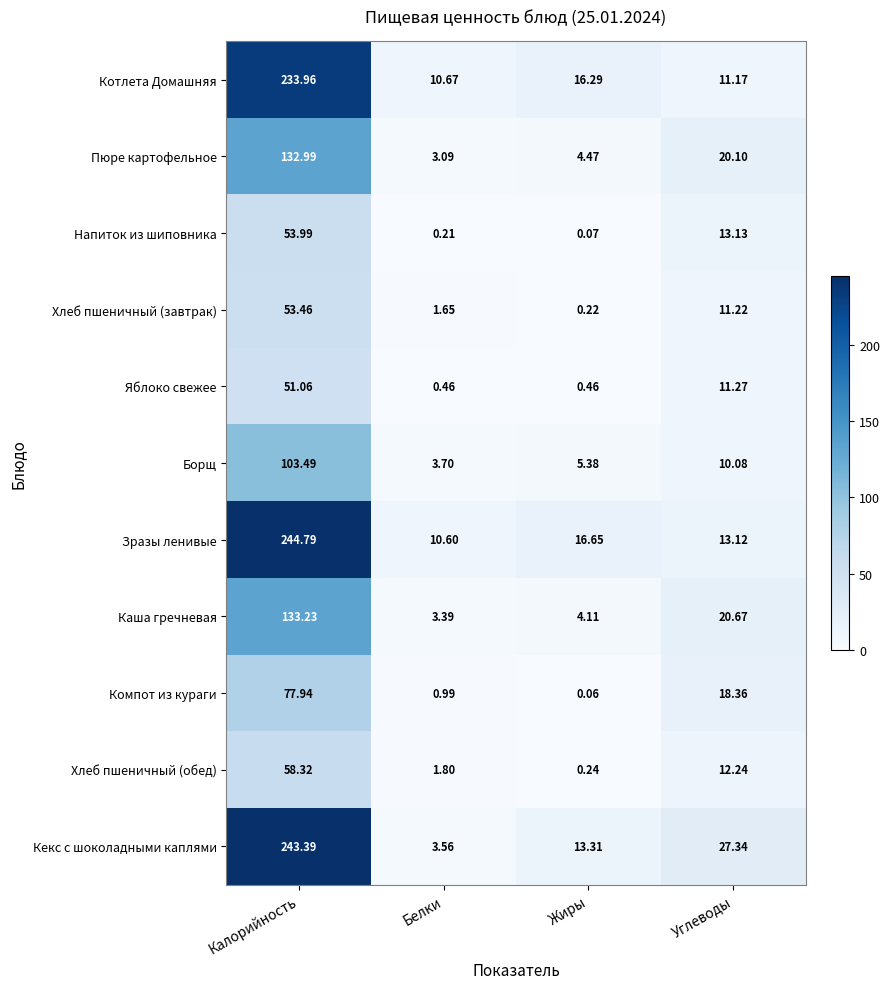

At which category does the chart reach its peak across all series?

Калорийность